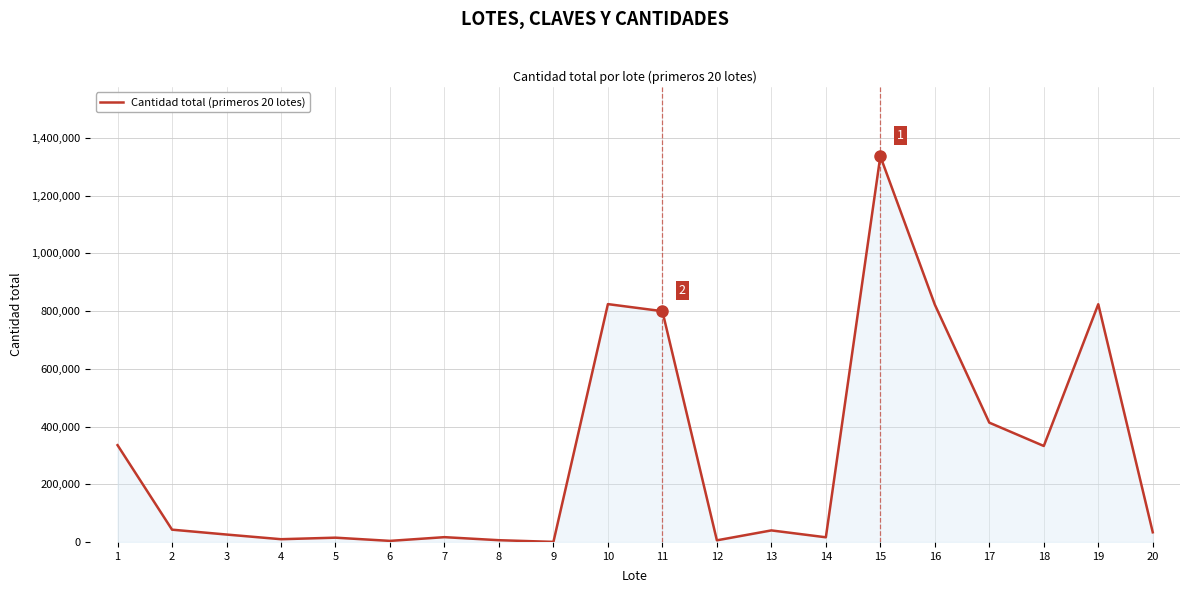

Between 16 and 7, which is larger?

16